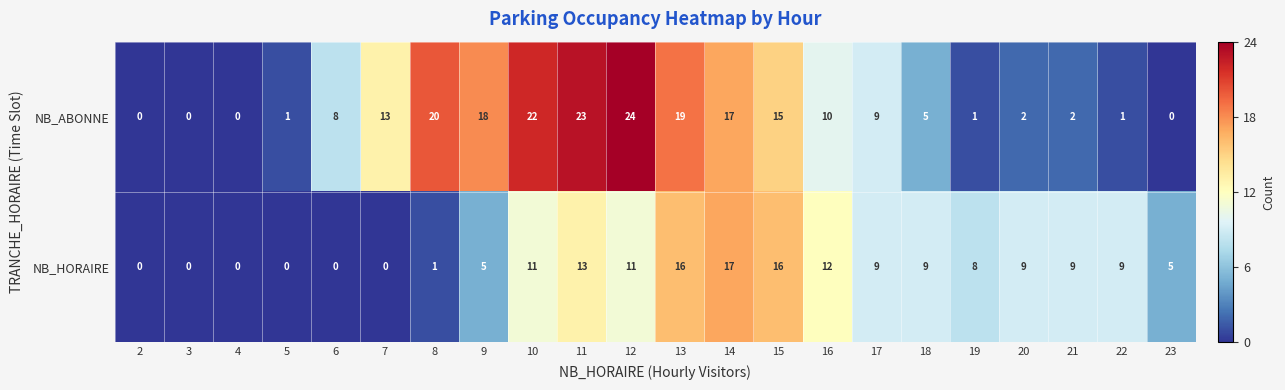

What is the maximum value shown in the chart?

24